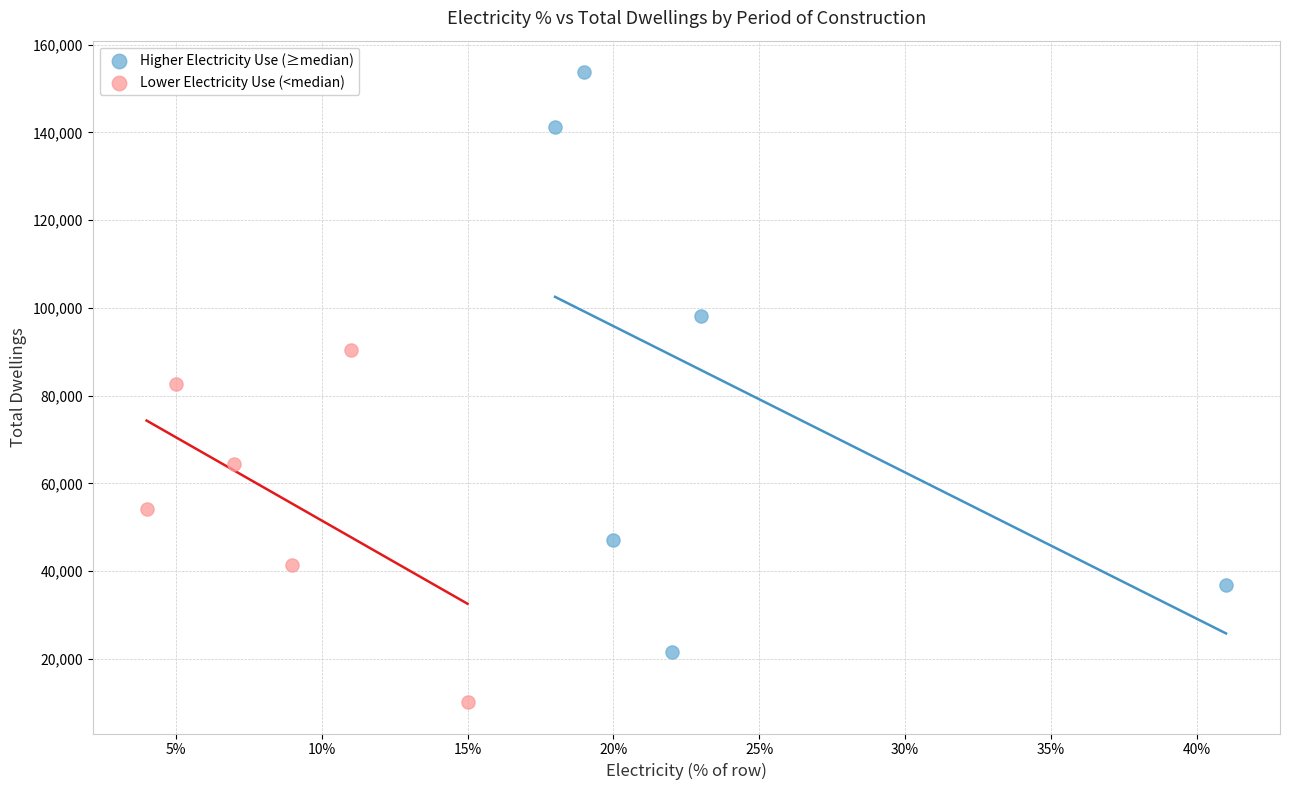

Which series contains the highest Y value?

Higher Electricity Use (≥median)